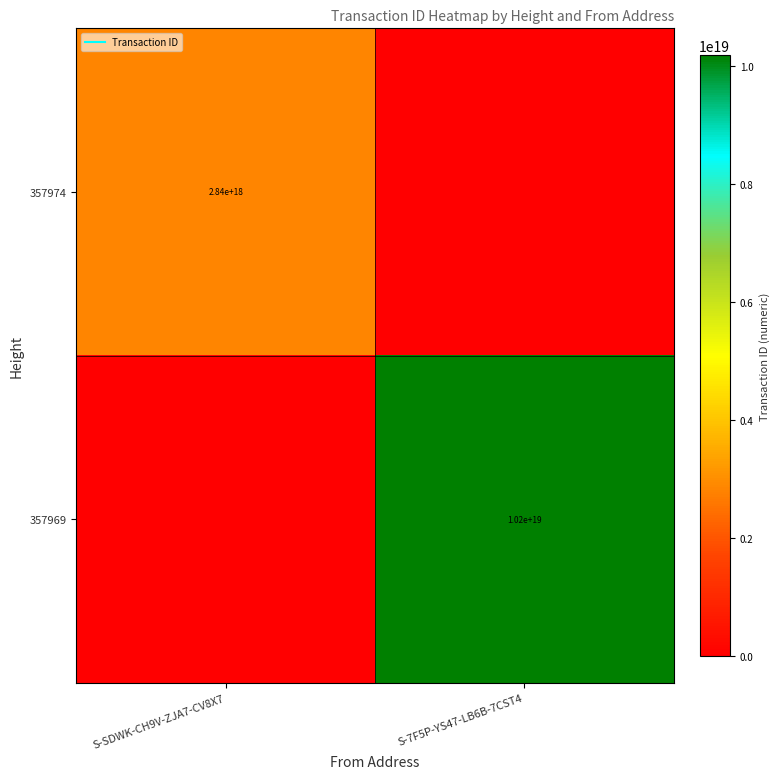

What is the difference between the 357969 values at S-7F5P-YS47-LB6B-7CST4 and S-SDWK-CH9V-ZJA7-CV8X7?

10179781871332442112